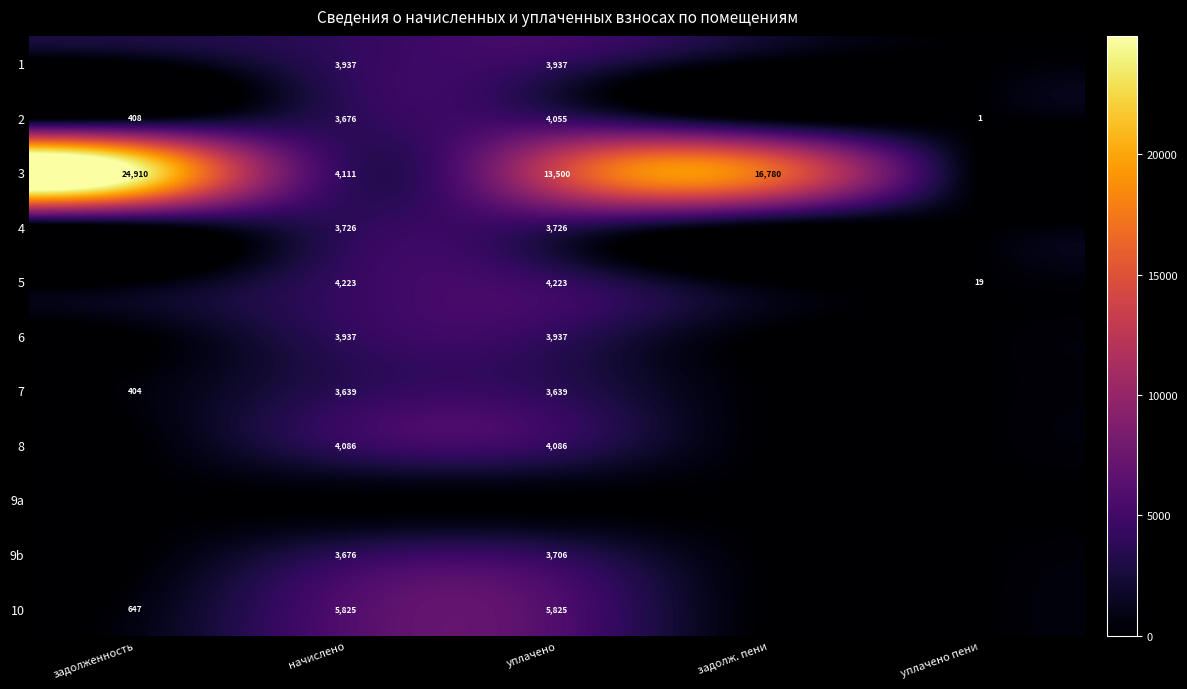

The 2 series shows 4055 at уплачено. True or false?

True